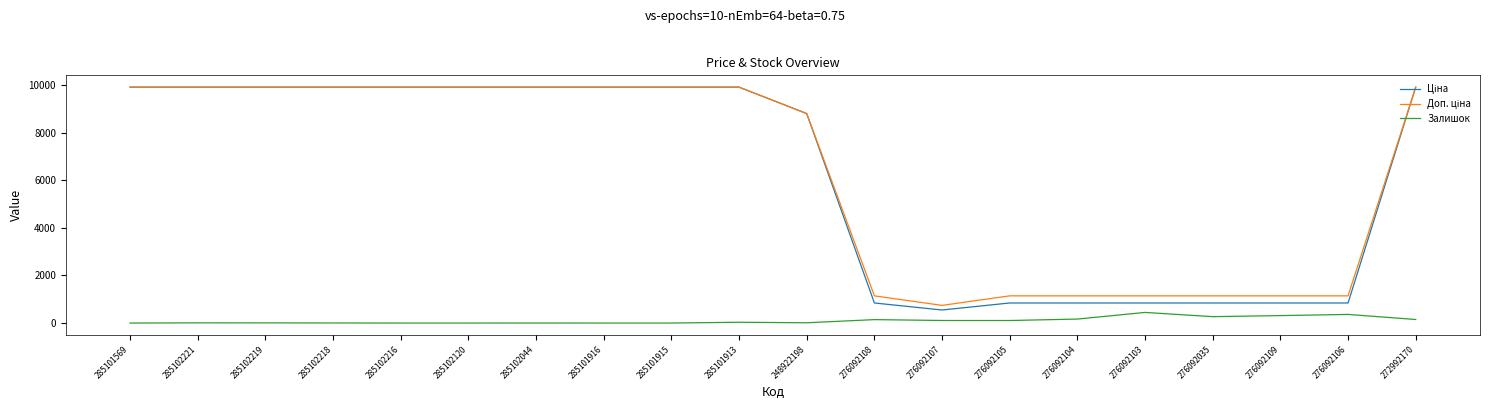

What is the highest value of the Залишок series?

446.0